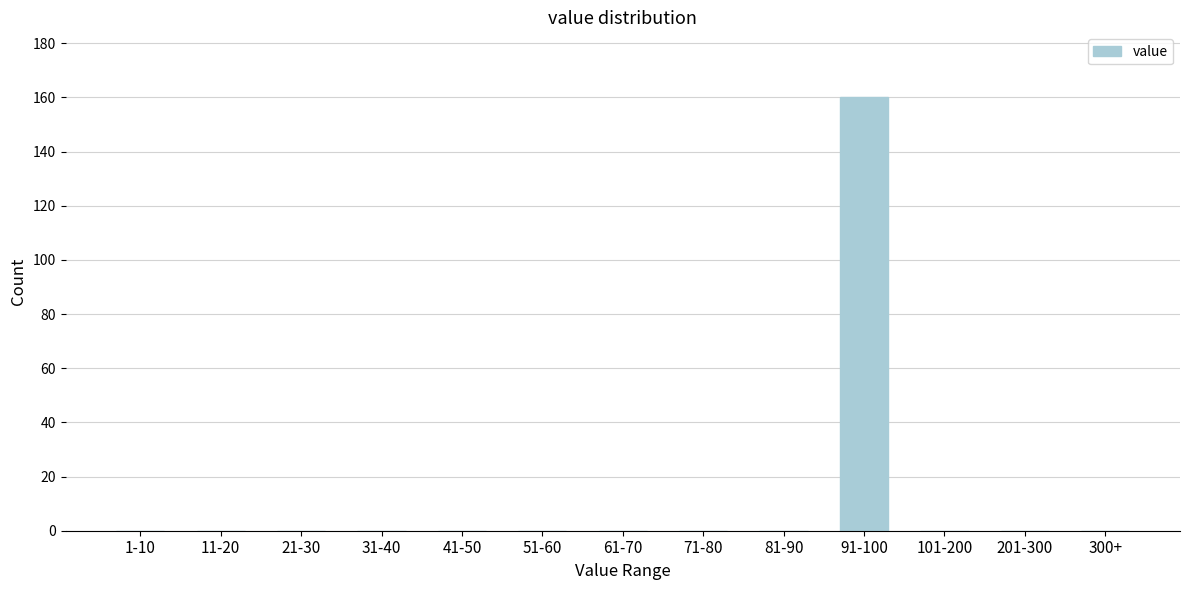

Reading left to right, extract all data points from this chart.

1-10=0	11-20=0	21-30=0	31-40=0	41-50=0	51-60=0	61-70=0	71-80=0	81-90=0	91-100=160	101-200=0	201-300=0	300+=0